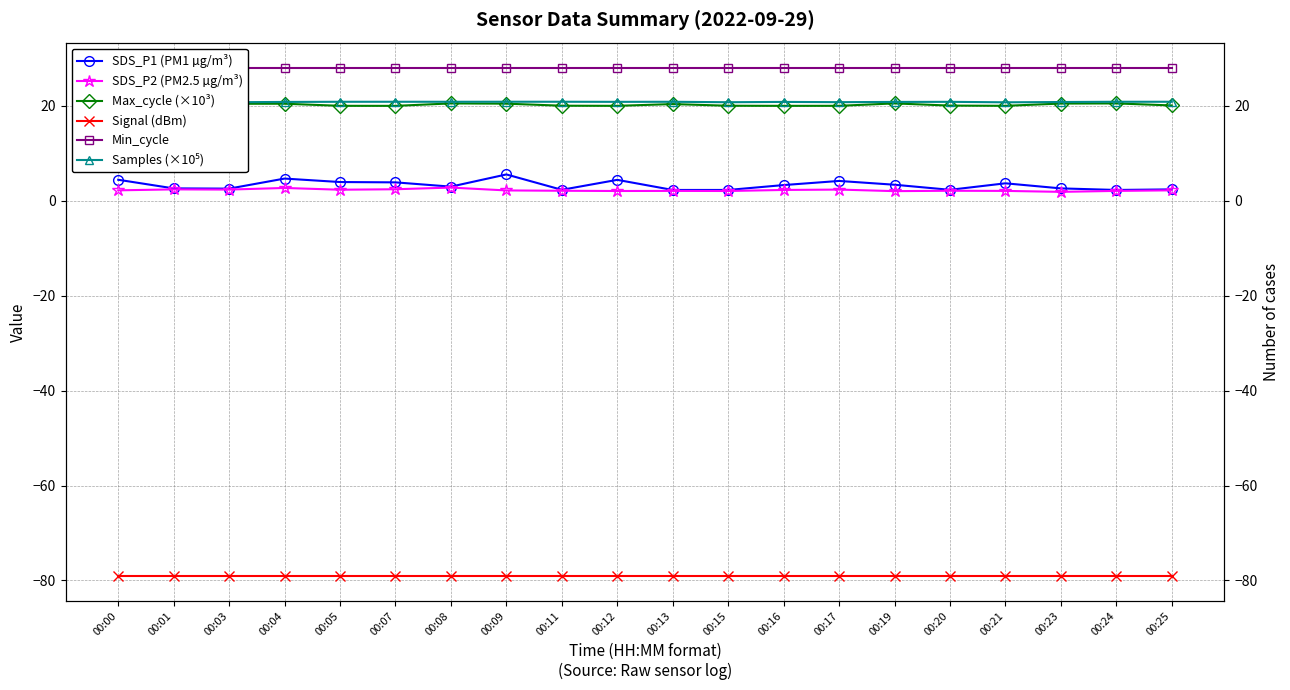

Which has a higher value, 00:20 or 00:04?

00:04